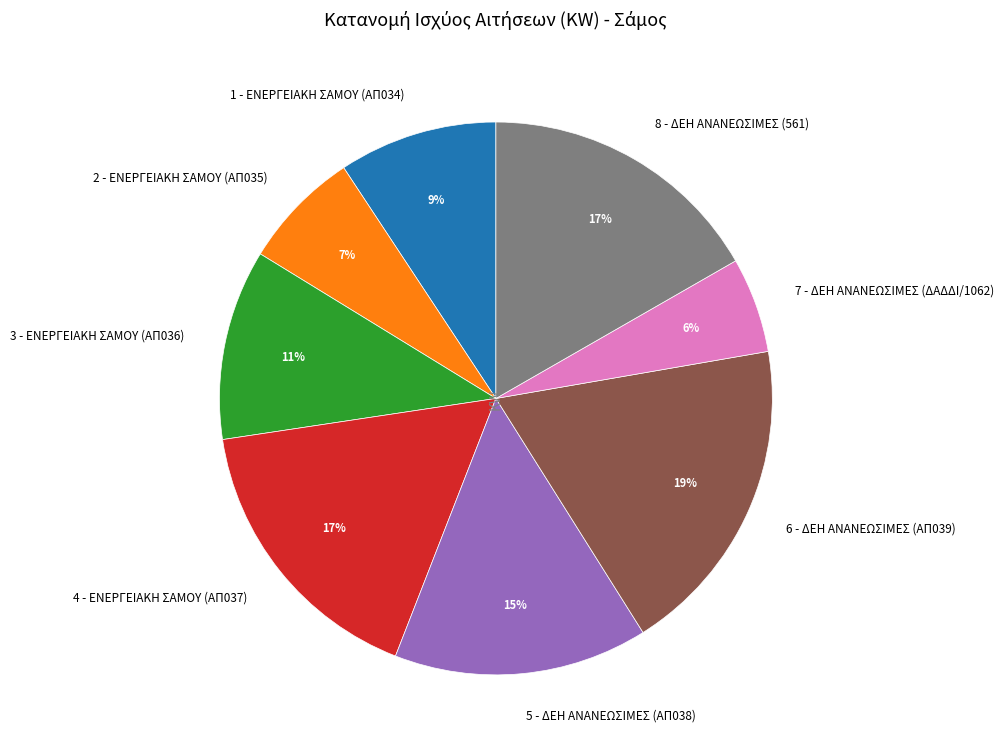

How many segments does this pie chart have?

8